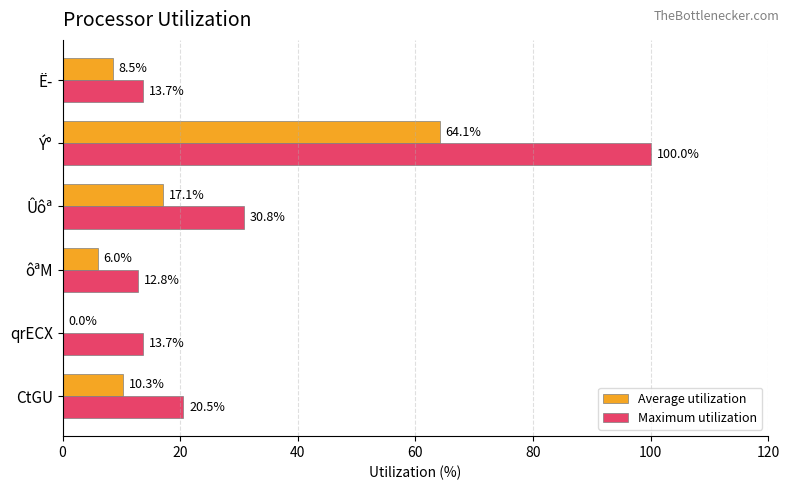

At which label is Maximum utilization closest to 56?

Ûôª